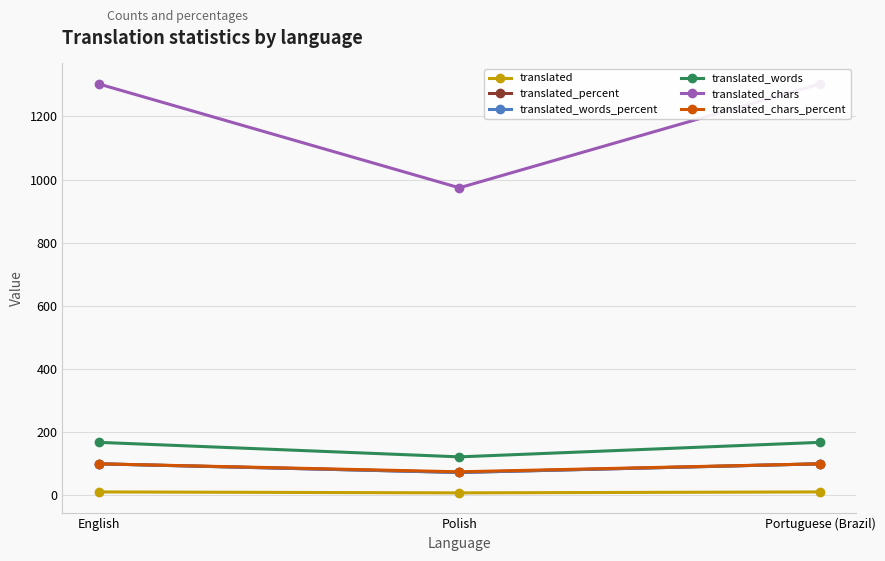

Which series has the largest range (max minus min)?

translated_chars